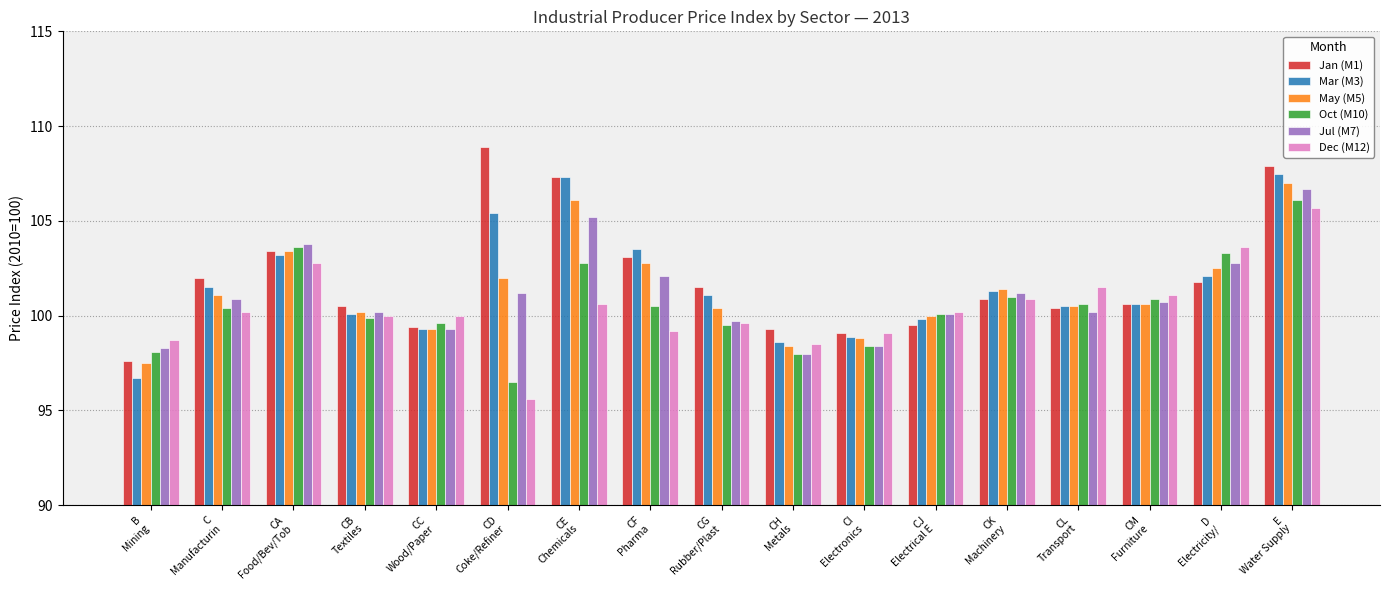

How many distinct data groups are displayed?

6